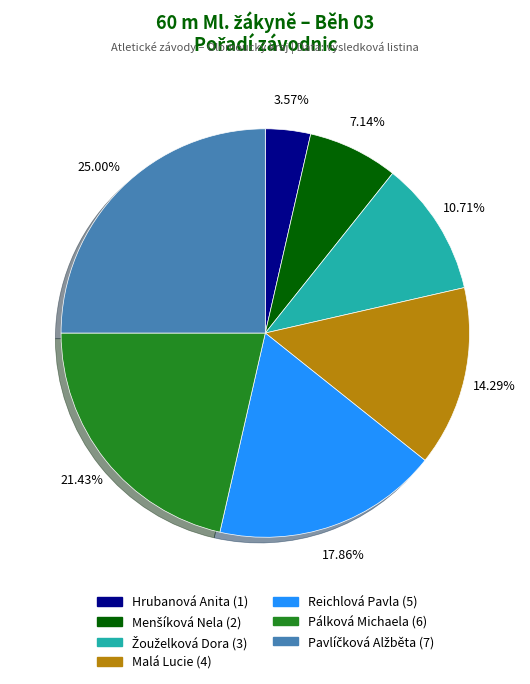

Is it true that Hrubanová Anita is 4% of the pie?

True